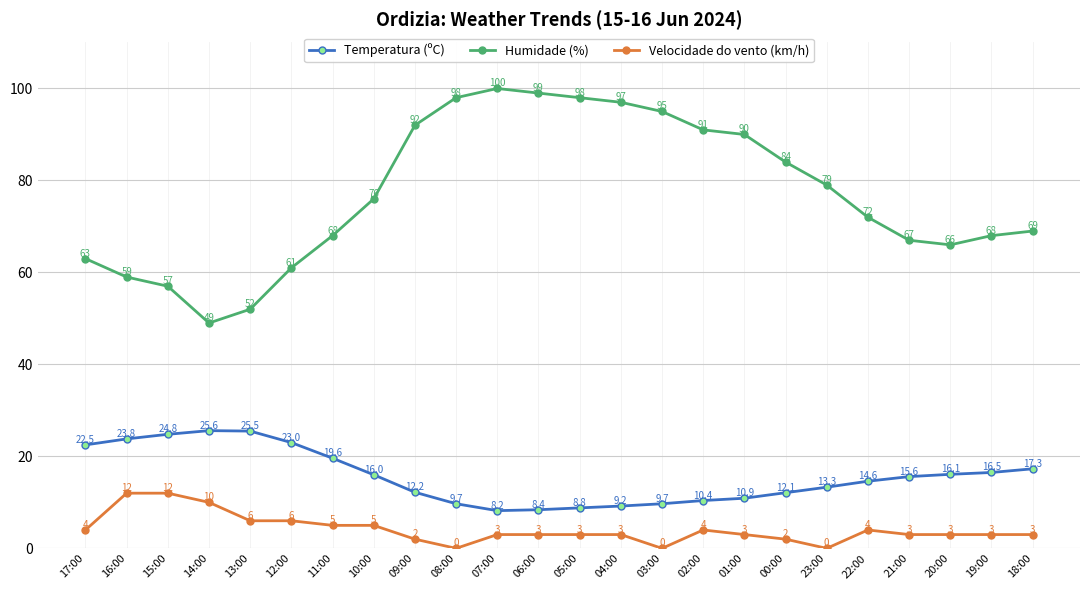

How many lines are shown in the chart?

3